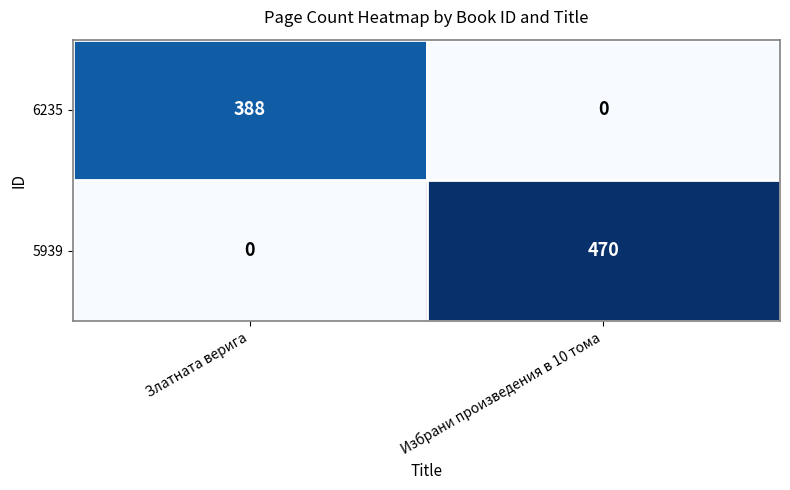

Reading left to right, extract all data points from this chart.

6235: Златната верига=388	Избрани произведения в 10 тома=0
5939: Златната верига=0	Избрани произведения в 10 тома=470